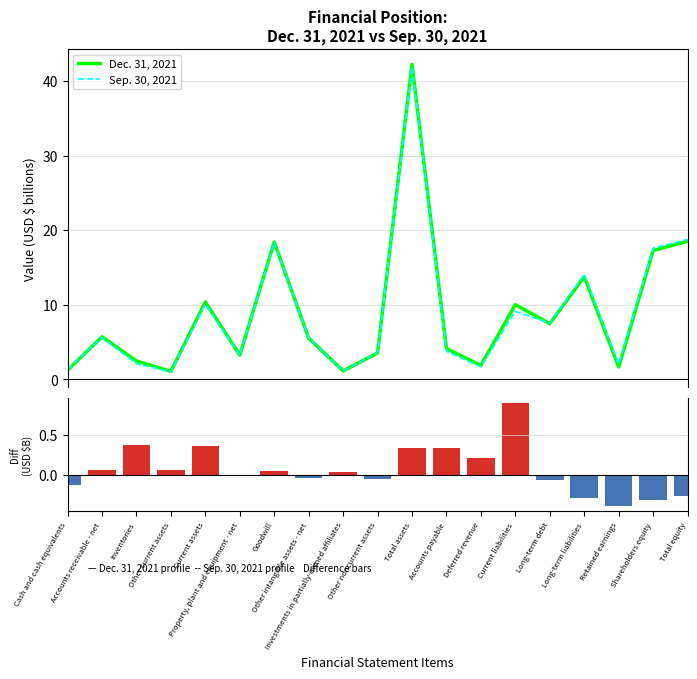

What is the label of the 3rd bar from the right?

Retained earnings